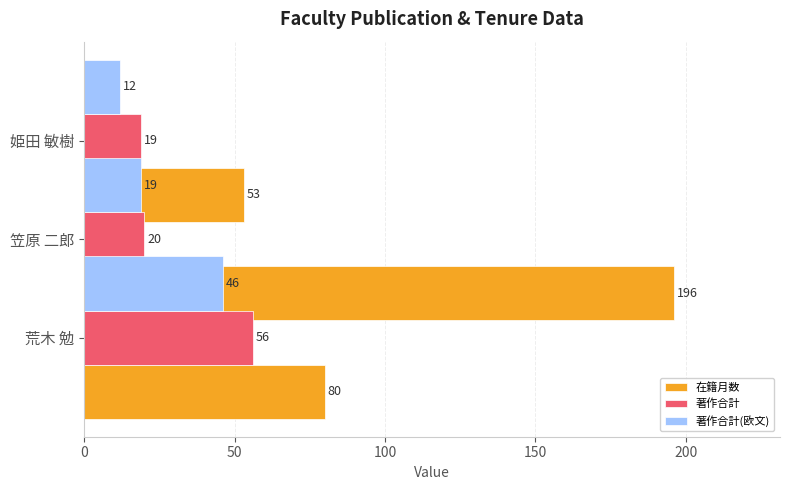

What is the difference between the second highest and minimum values in the 在籍月数 series?

27